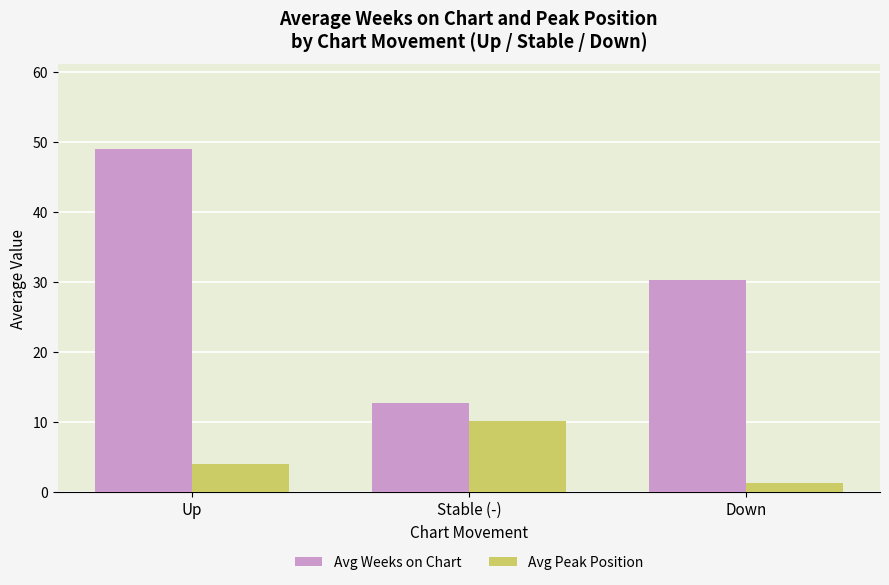

True or false: Avg Weeks on Chart has a value of 2.9 at Stable (-).

False